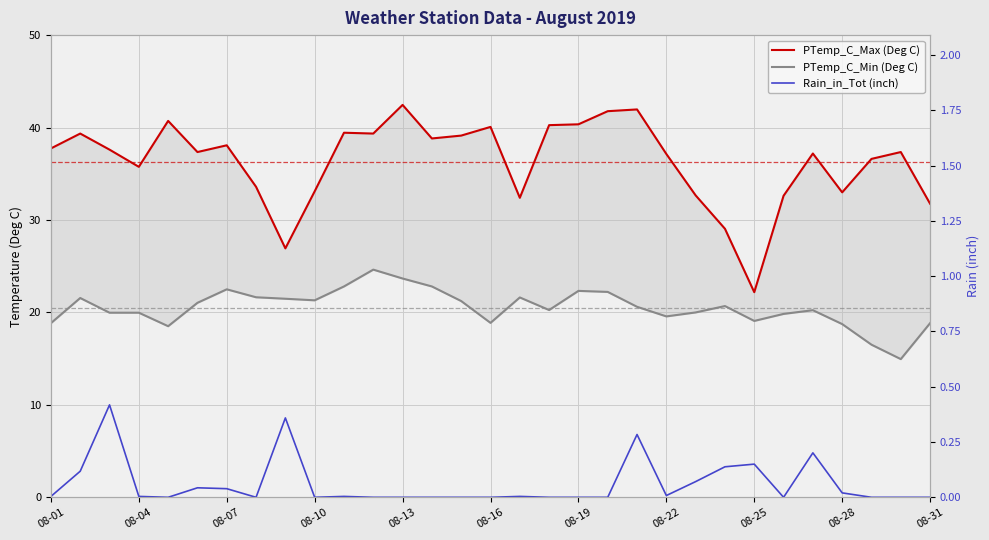

True or false: PTemp_C_Min (Deg C) and PTemp_C_Max (Deg C) cross at least once.

False